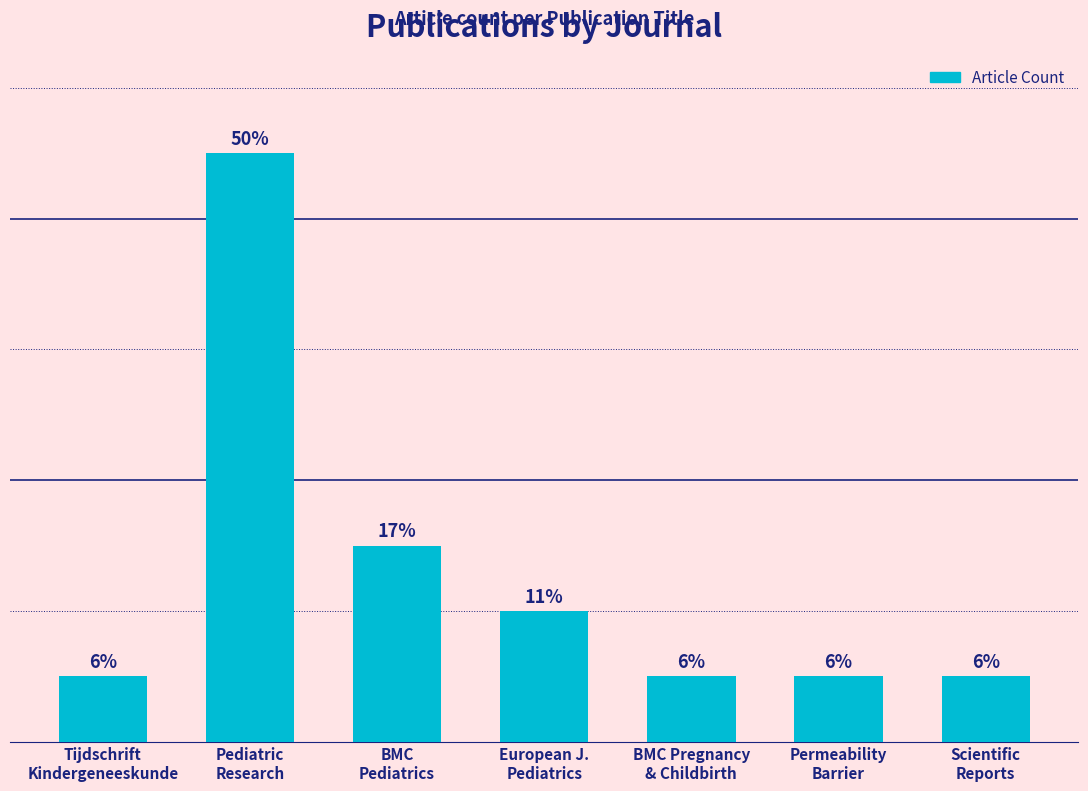

What is the label of the 7th bar from the left?

Scientific
Reports